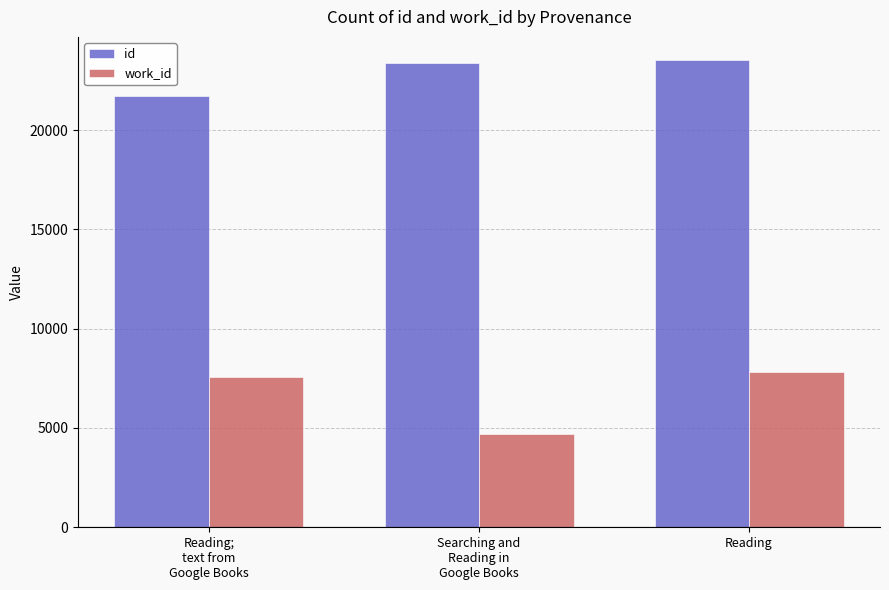

What is the difference between the maximum and minimum values in the work_id series?

3128